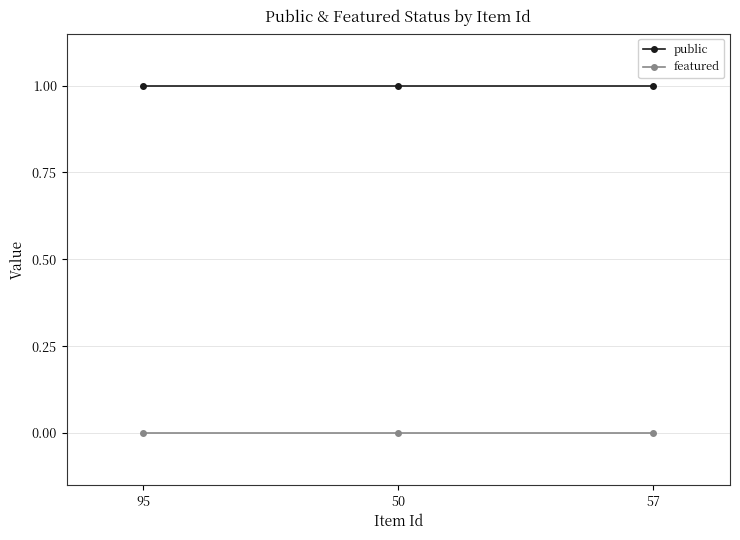

What is the value of the public point at the 1st from the left?

1